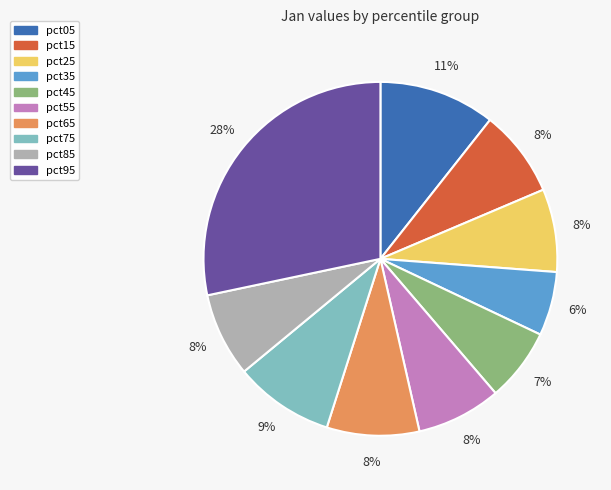

What is the smallest slice in the pie chart?

pct35